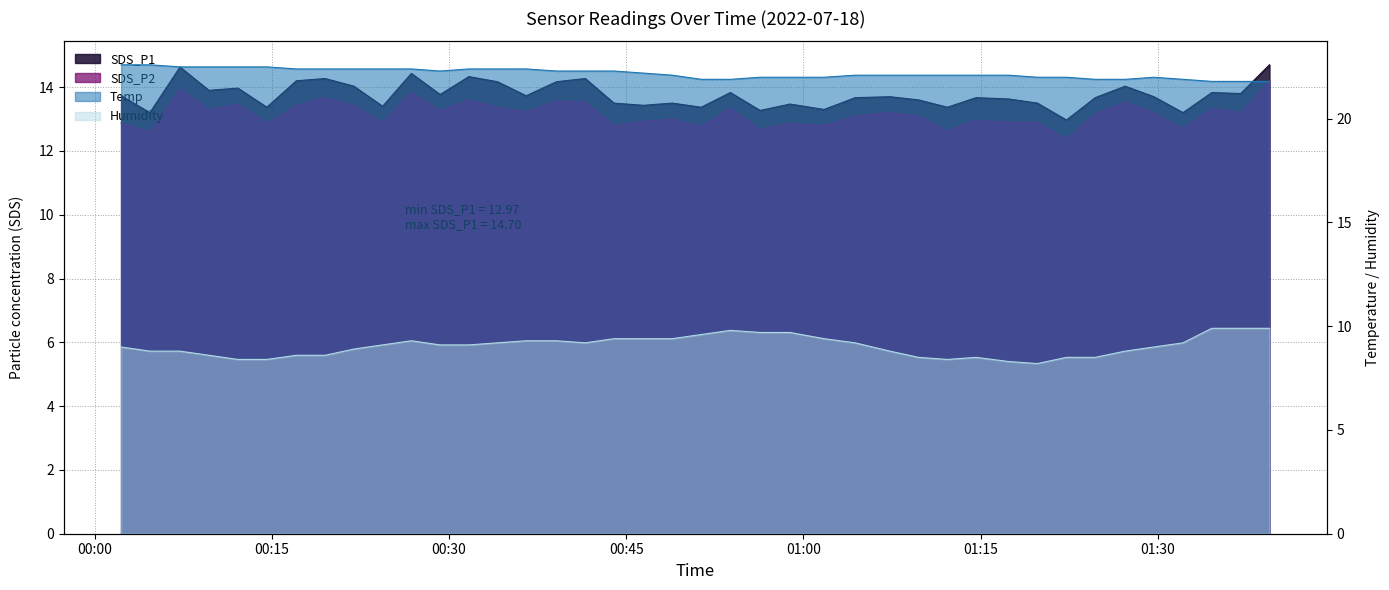

Which series has the largest range (max minus min)?

SDS_P2